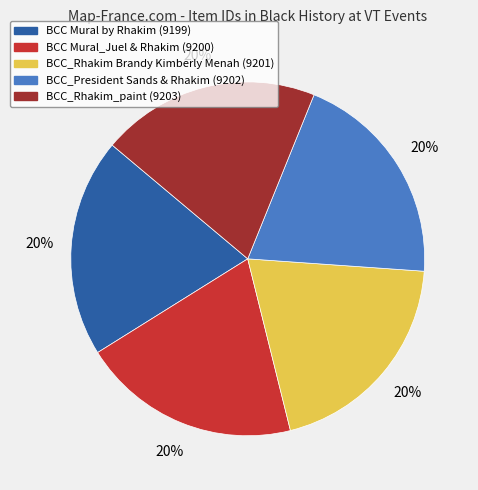

Is there a majority slice in this chart?

No